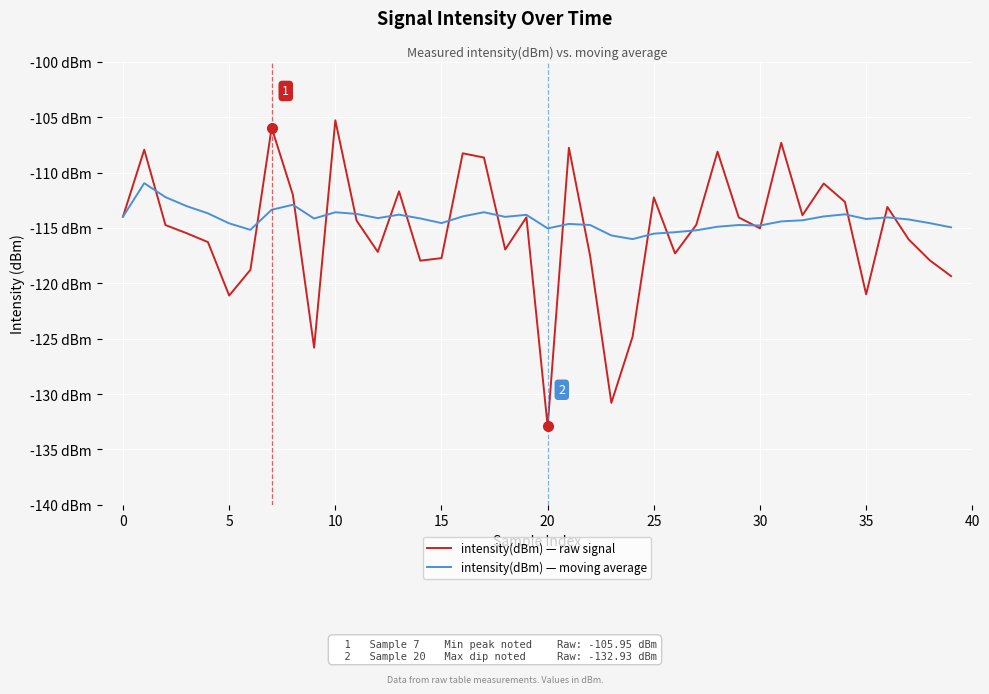

What are all the series names shown in the legend?

intensity(dBm) — raw signal, intensity(dBm) — moving average